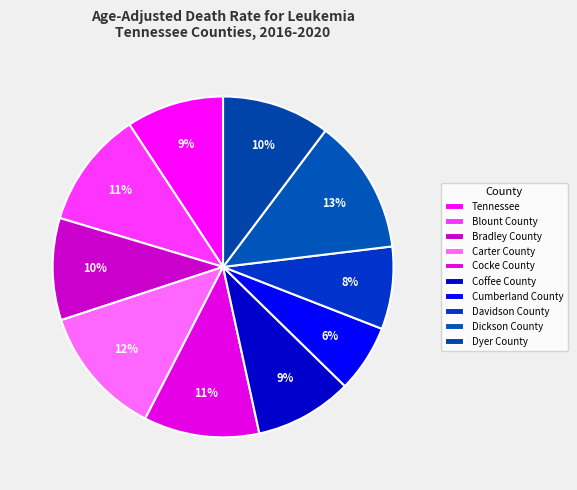

Which has a higher value, Cumberland County or Davidson County?

Davidson County